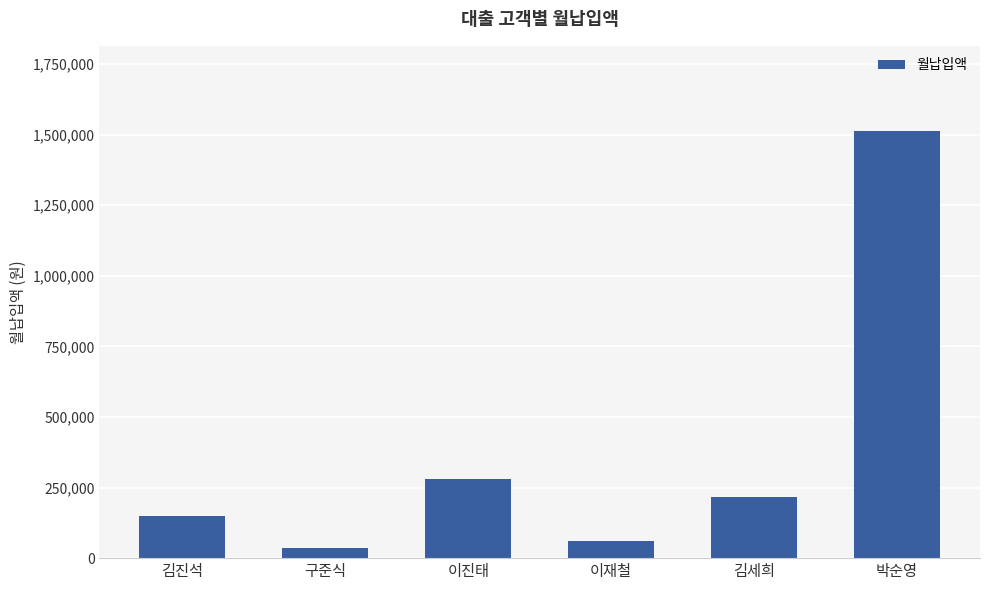

What is the label of the 2nd bar from the left?

구준식